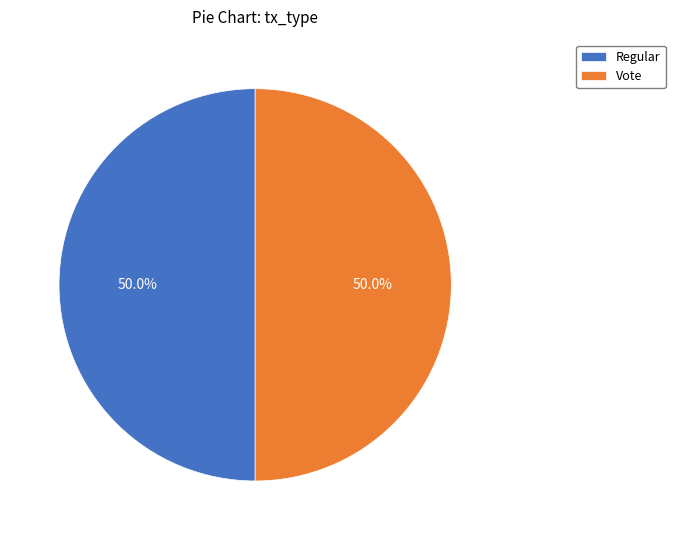

Do Vote and Regular together represent more than half of the pie?

Yes